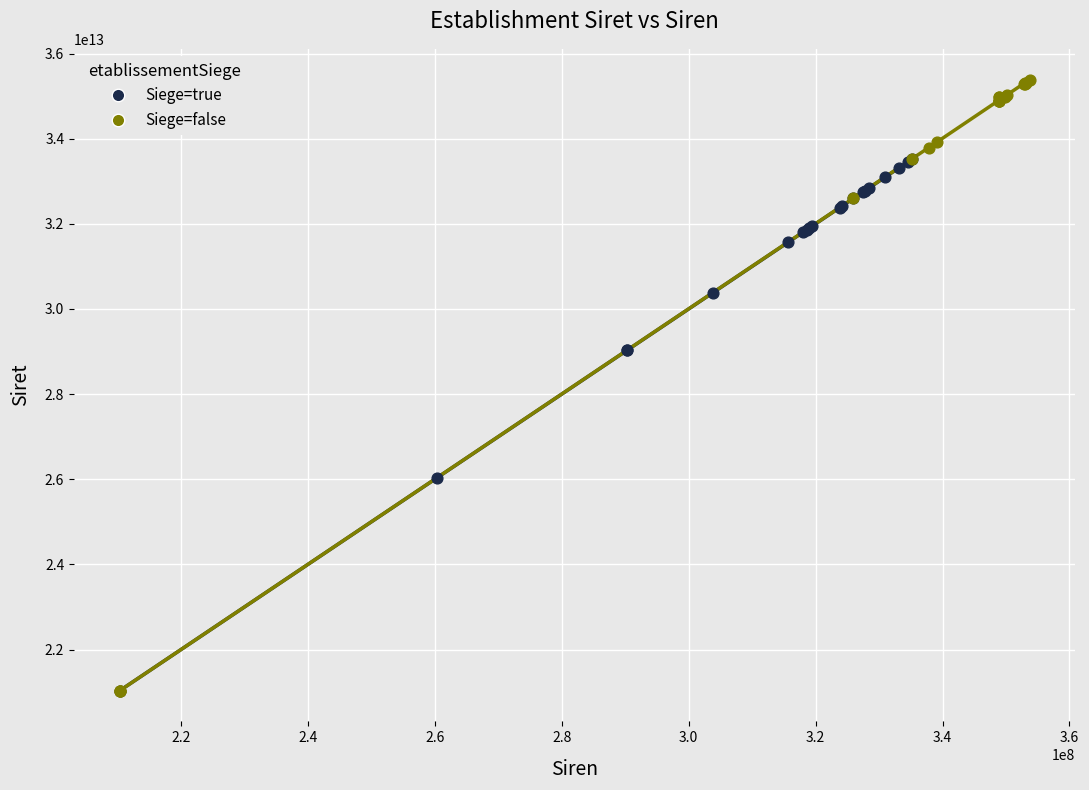

Which series has the widest spread of Y values?

Siege=false